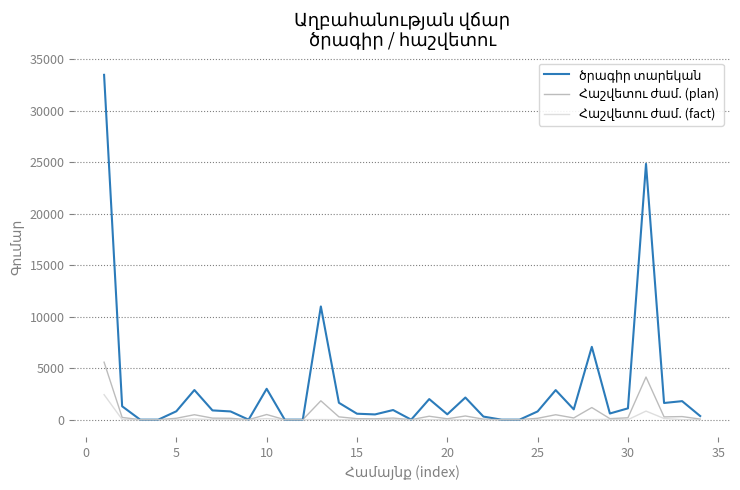

What is the greatest value displayed?

33500.0